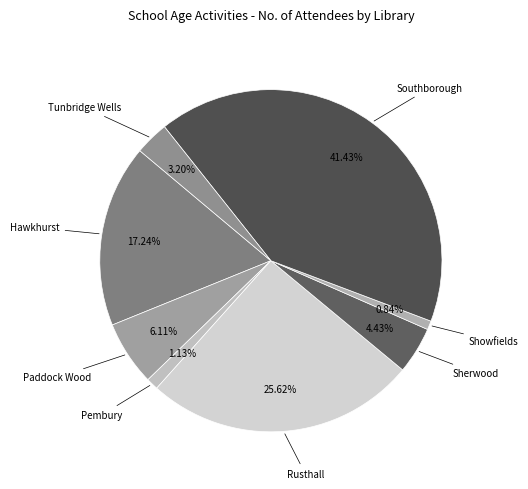

To the nearest percent, what is the difference between the largest and smallest slice percentages?

41%